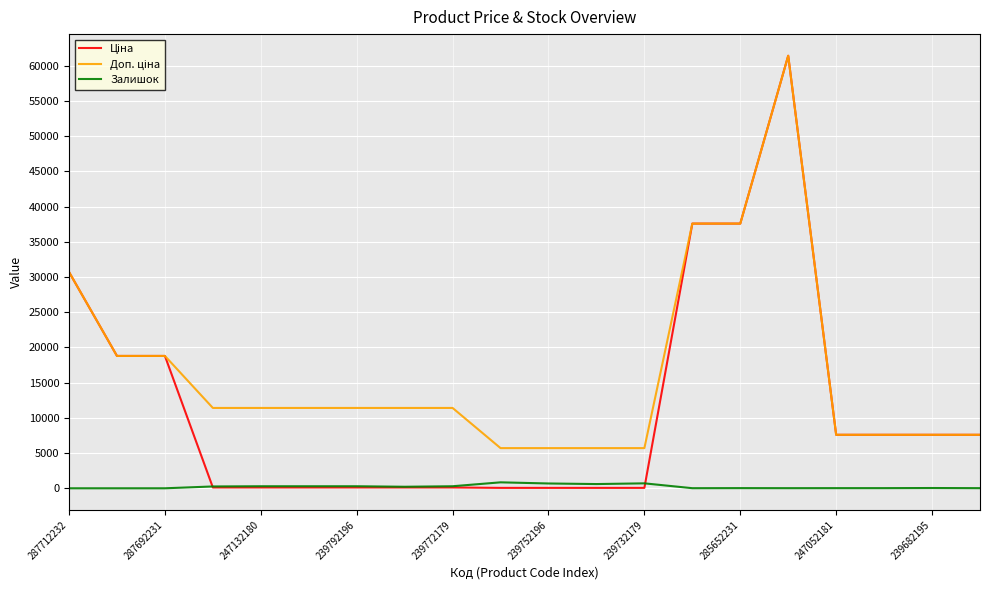

What is the greatest value displayed?

61434.3